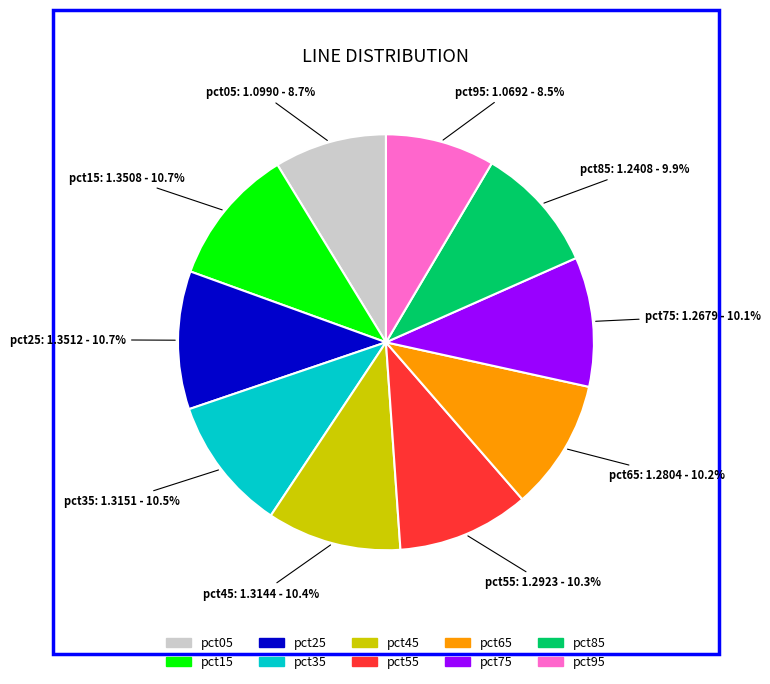

How many segments does this pie chart have?

10